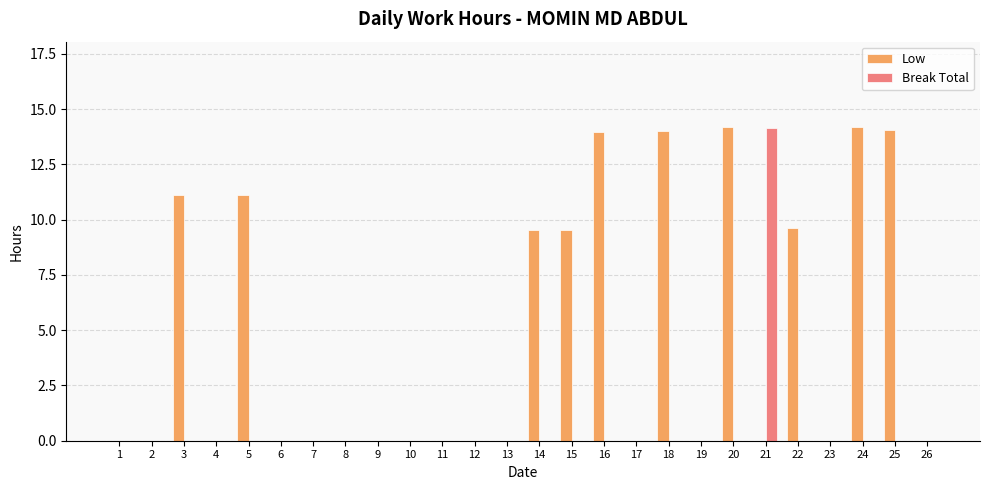

Which series has the largest total across all categories?

Low